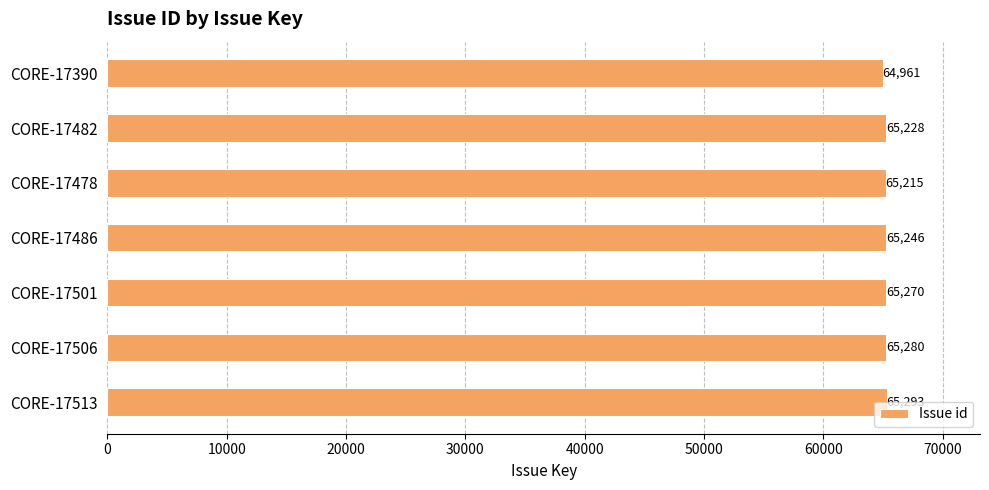

What is the maximum value shown in the chart?

65293